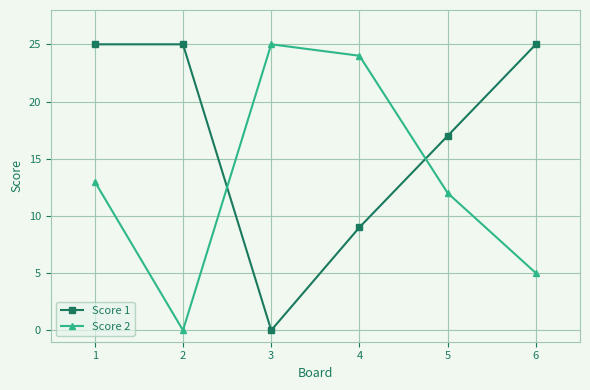

Is it true that Score 1 equals 17 at 5?

True